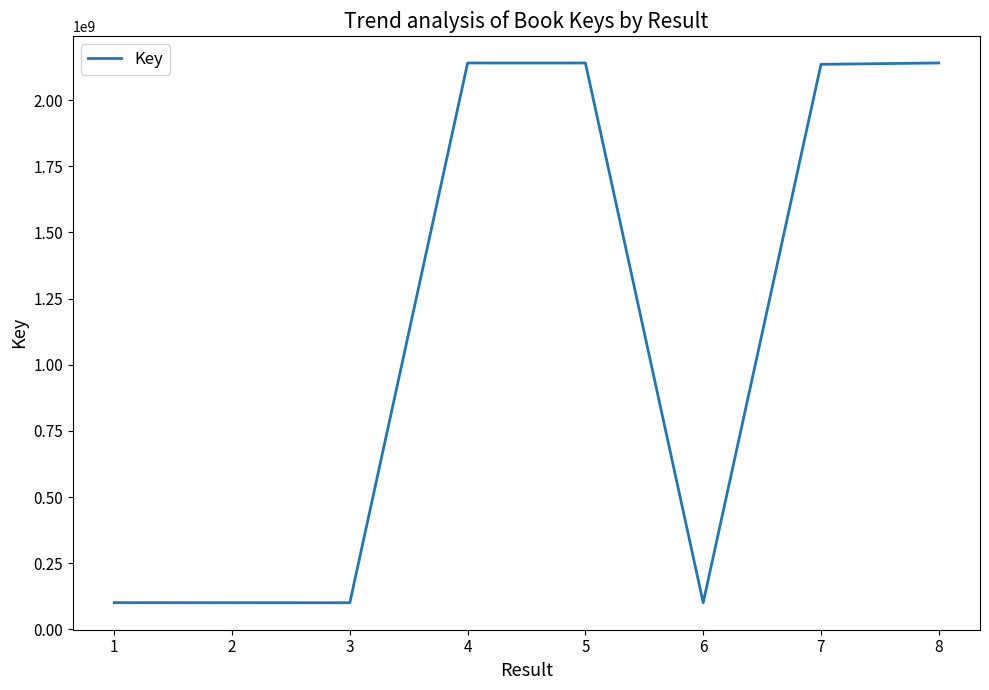

Between 6 and 8, which is larger?

8